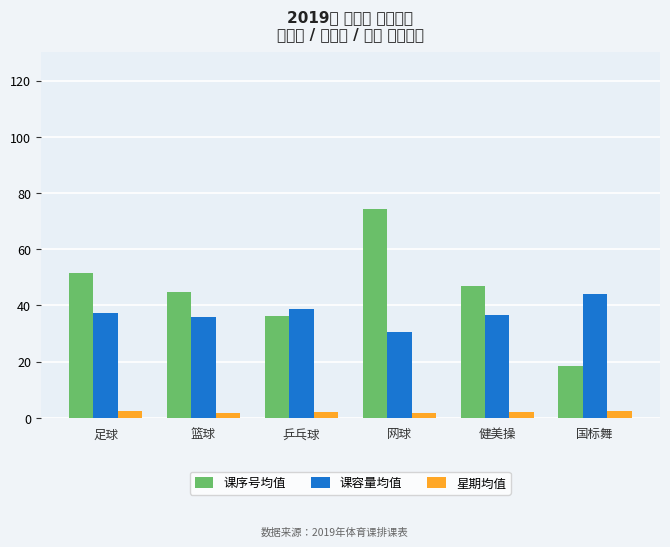

Reading right to left, transcribe all the data shown in this chart.

课序号均值: 国标舞=18.5	健美操=47.0	网球=74.4	乒乓球=36.4	篮球=44.7	足球=51.5
课容量均值: 国标舞=44.0	健美操=36.7	网球=30.7	乒乓球=38.8	篮球=36.0	足球=37.2
星期均值: 国标舞=2.5	健美操=2.0	网球=1.7	乒乓球=2.2	篮球=1.8	足球=2.5